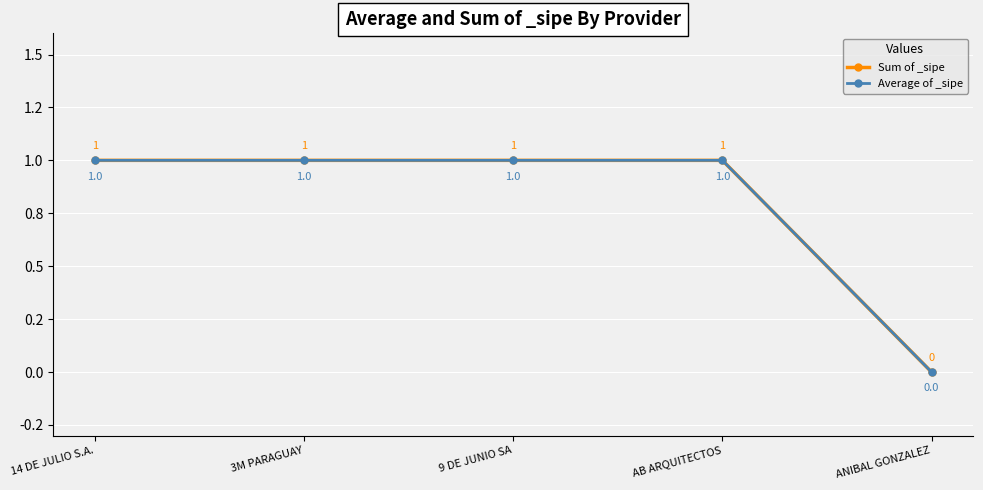

The Average of _sipe series shows 1 at 14 DE JULIO S.A.. True or false?

True